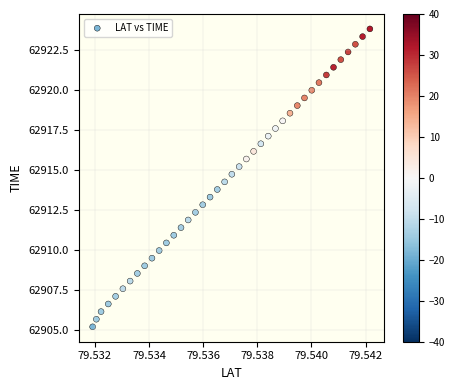

What is the range of Y values (max minus min)?

18.6